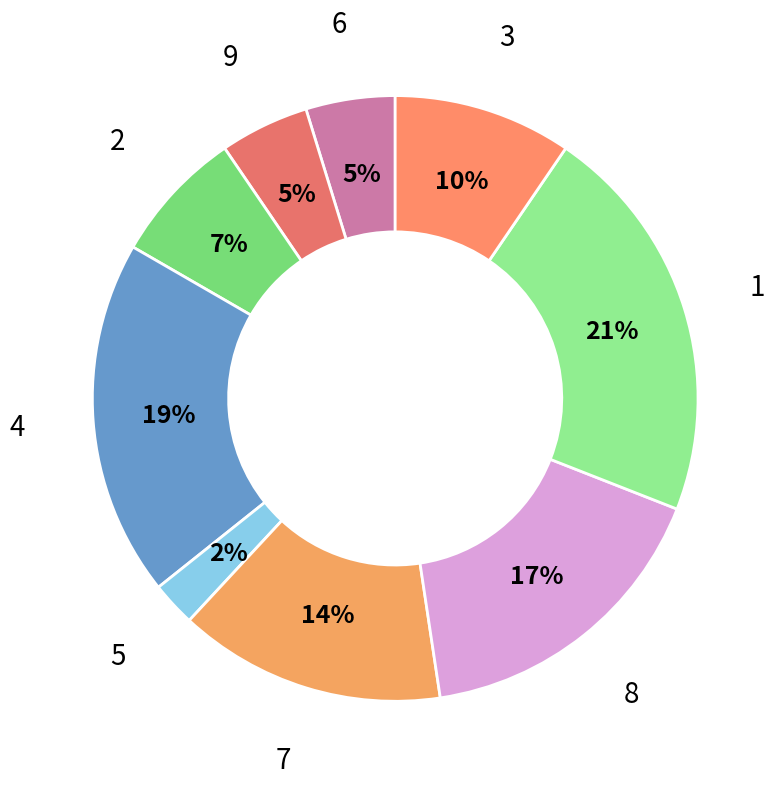

To the nearest percent, what is the average slice percentage?

11%